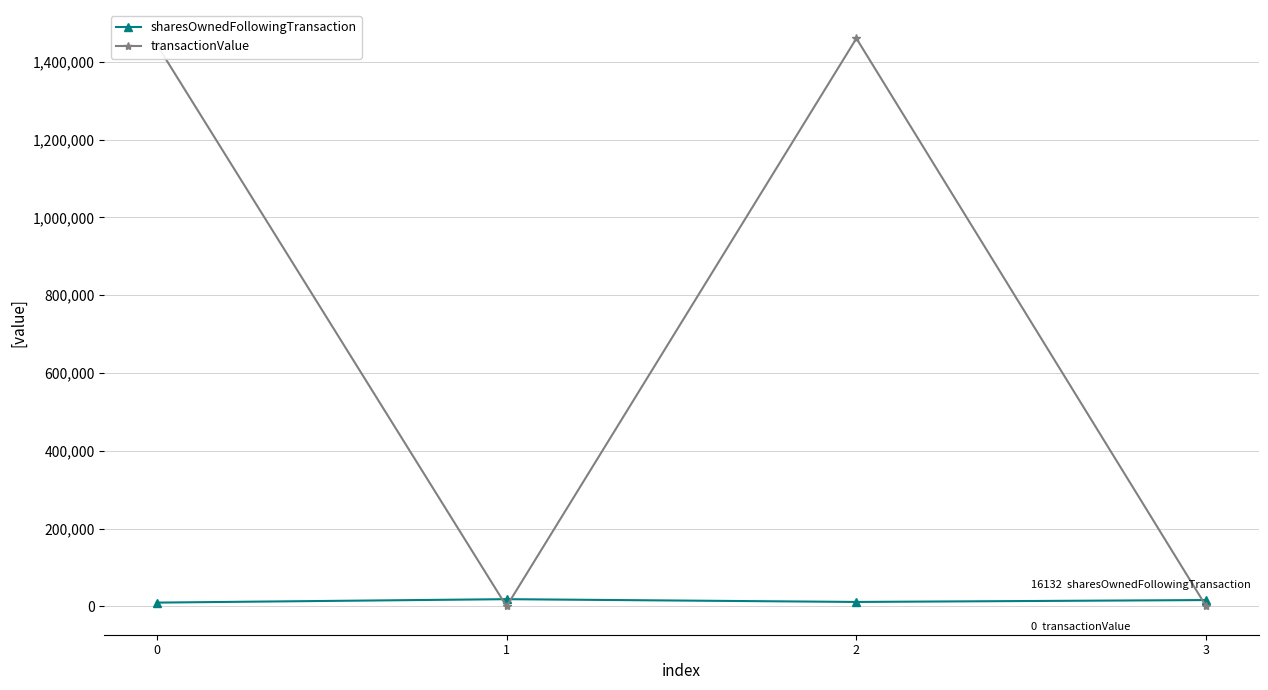

The transactionValue series shows 975499 at 1. True or false?

False